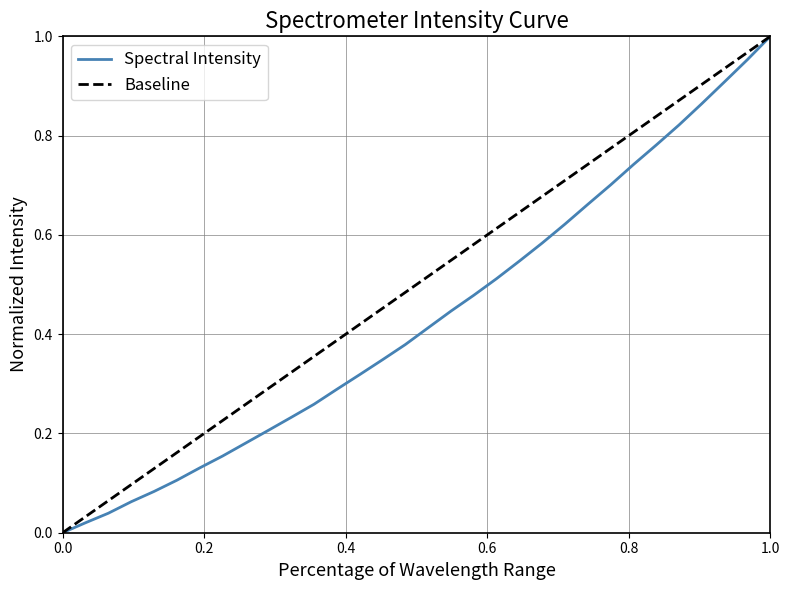

Reading right to left, extract all data points from this chart.

1.0	1.0	0.9	0.9	0.8	0.8	0.7	0.7	0.7	0.6	0.6	0.5	0.5	0.5	0.4	0.4	0.4	0.3	0.3	0.3	0.3	0.2	0.2	0.2	0.2	0.1	0.1	0.1	0.1	0.0	0.0	0.0